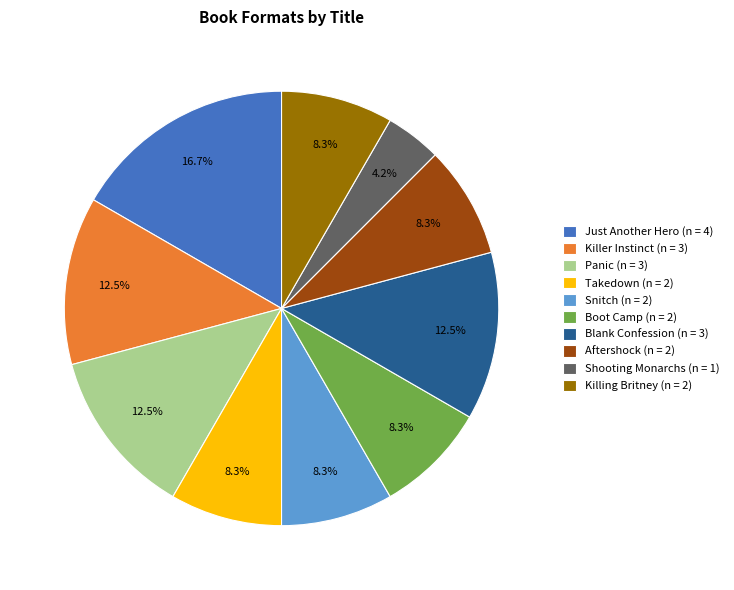

Combined, do Killer Instinct and Killing Britney account for over 50%?

No